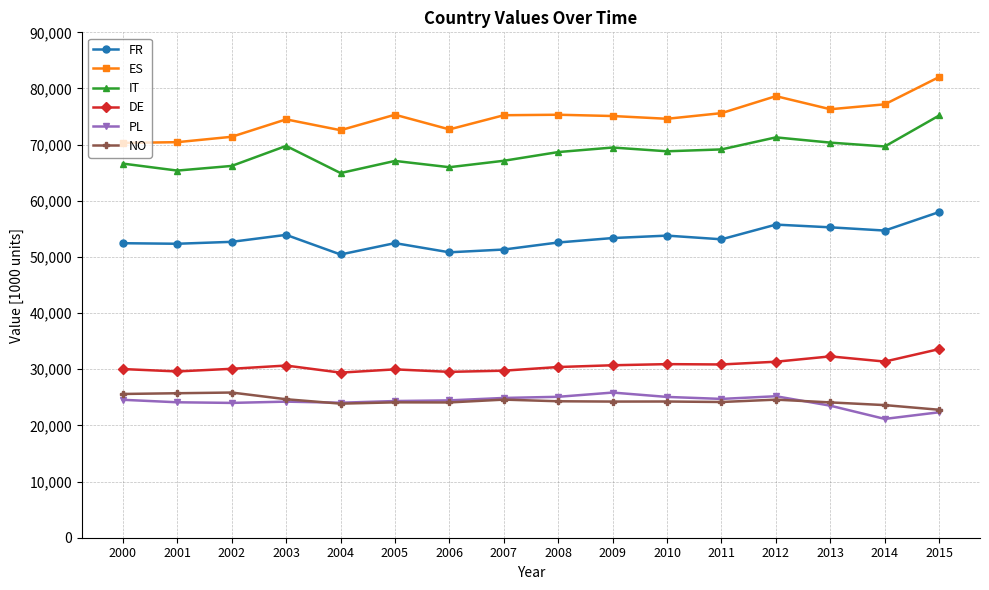

What is the maximum value for ES?

82046